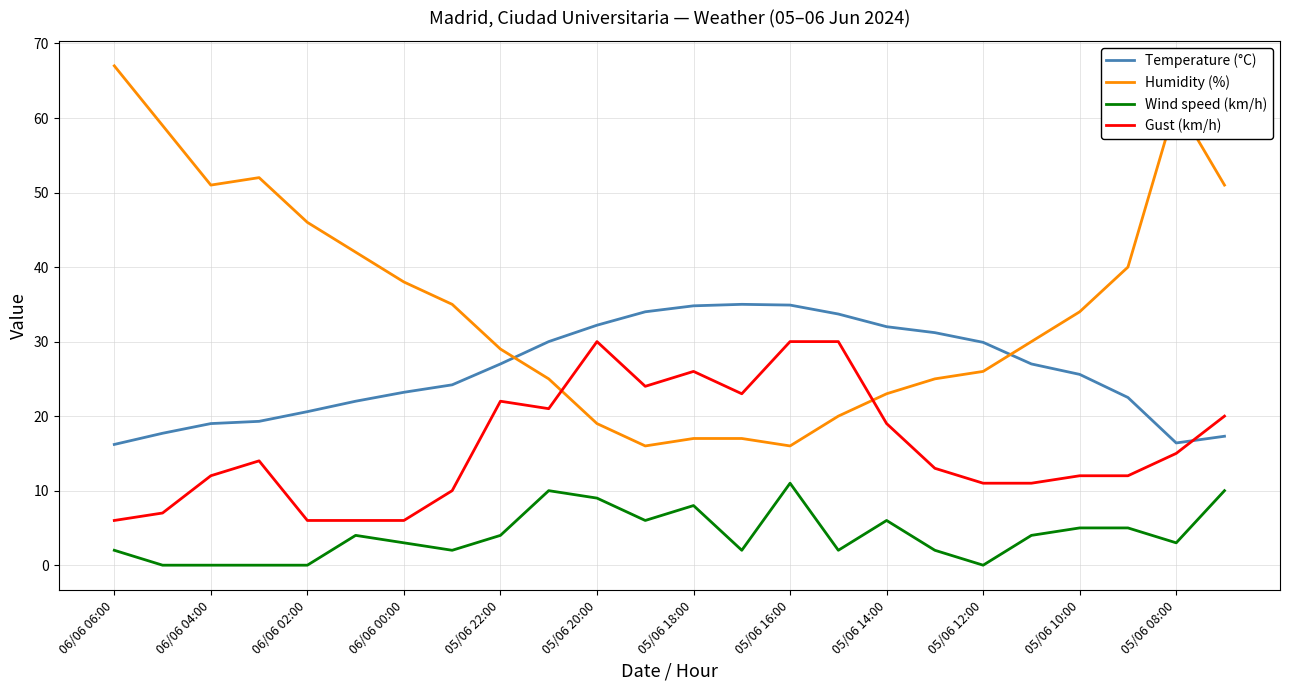

Rank the series by their average value, from lowest to highest.

Wind speed (km/h), Gust (km/h), Temperature (°C), Humidity (%)